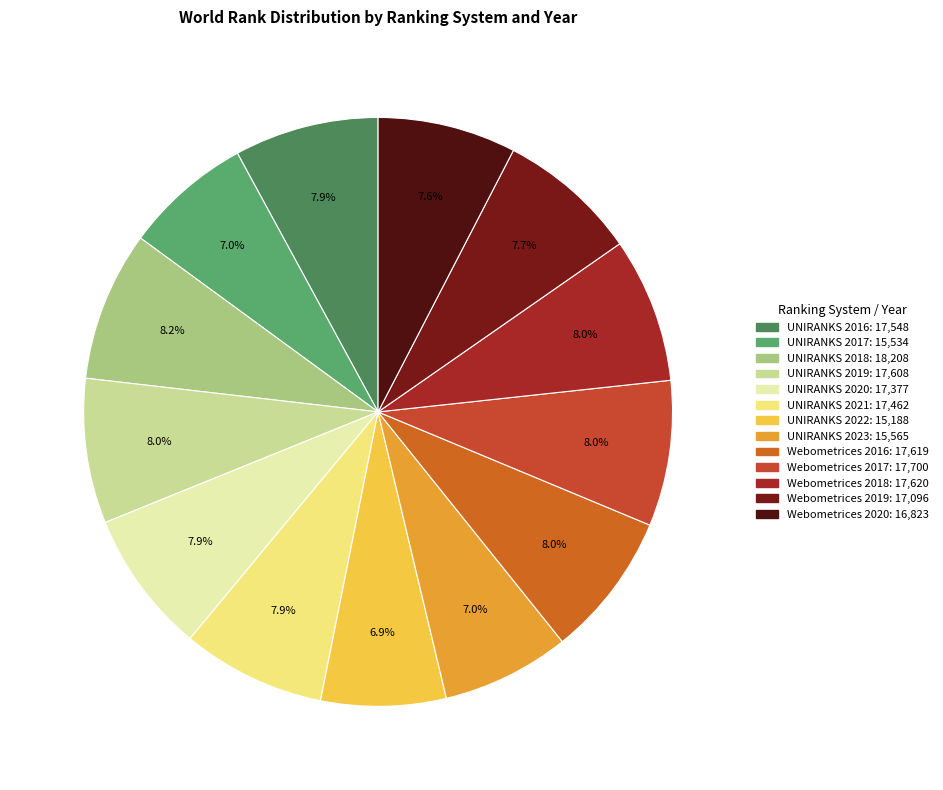

How many slices are in this pie chart?

13